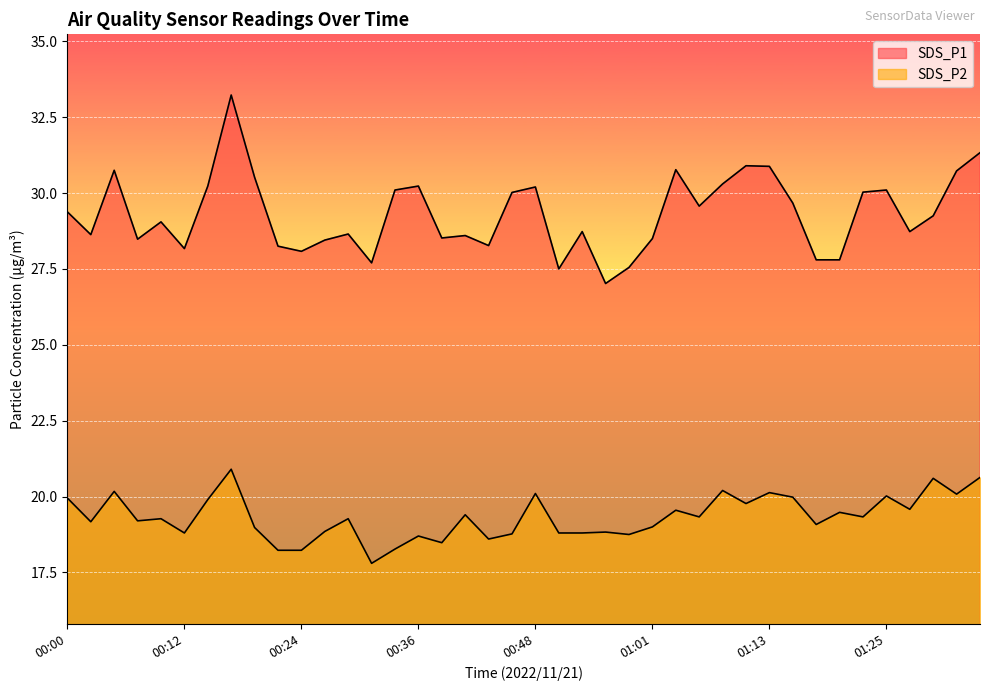

True or false: SDS_P1 and SDS_P2 cross at least once.

False